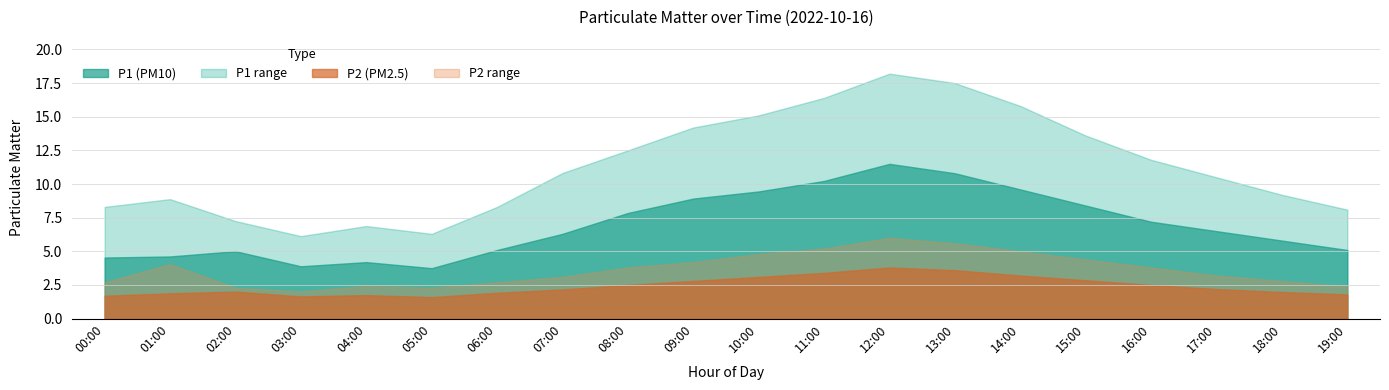

How many series are shown in this chart?

4